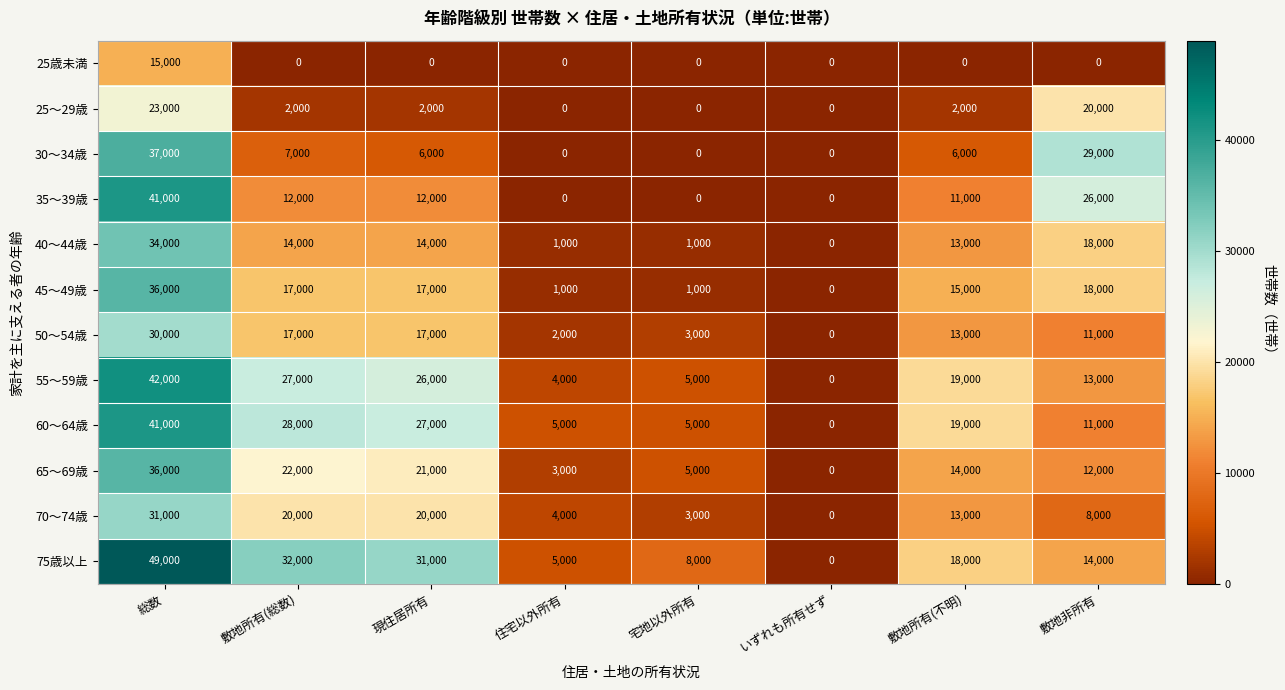

What is the total value across all series at 敷地所有(不明)?

143000